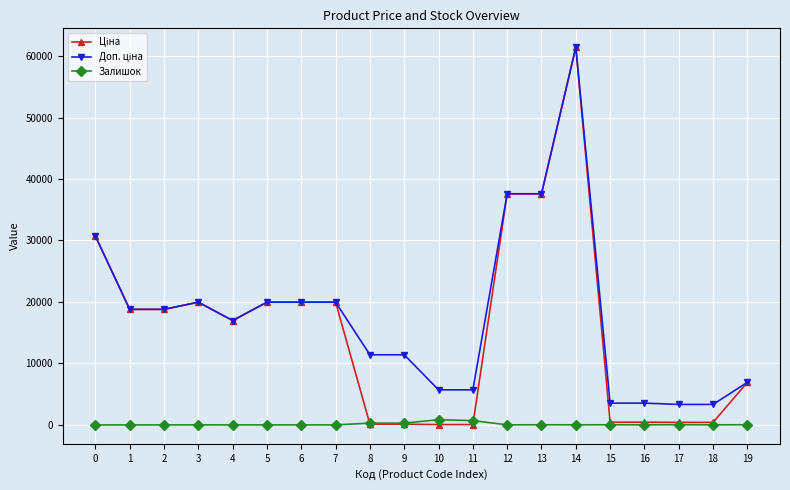

At which category is the sum across all series the highest?

14